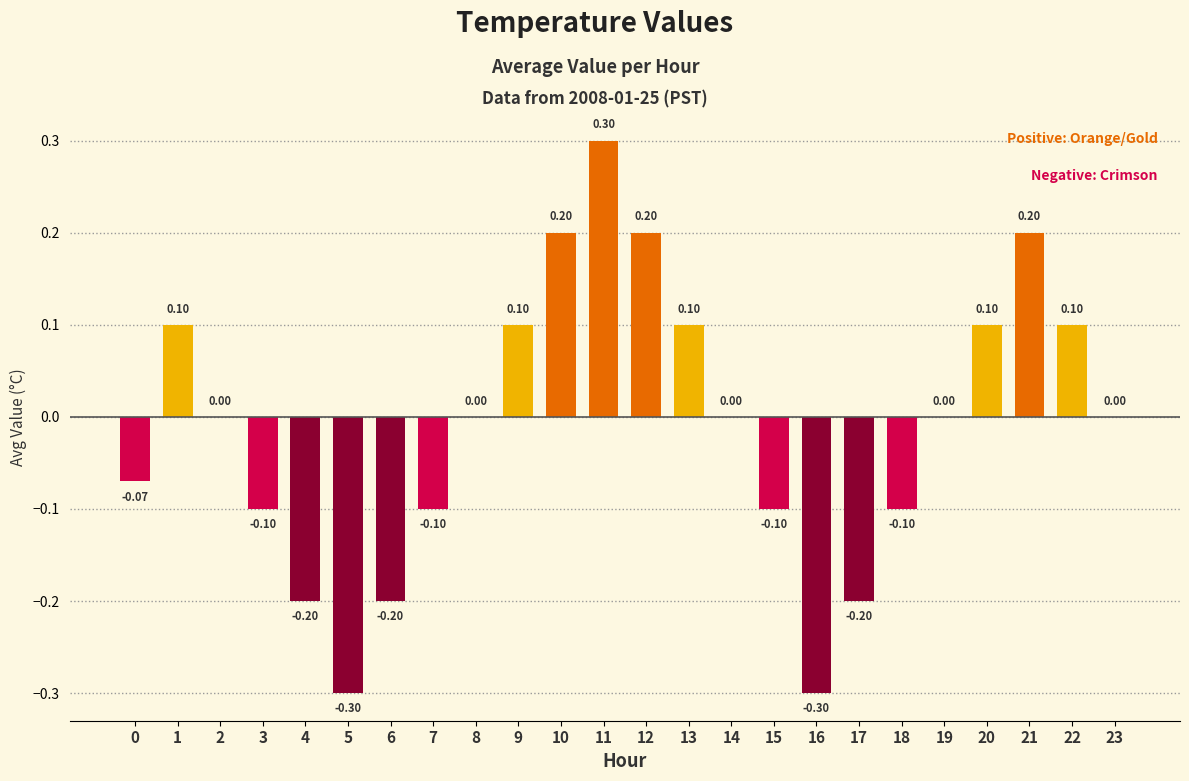

The value at 10 is 0.1. True or false?

False